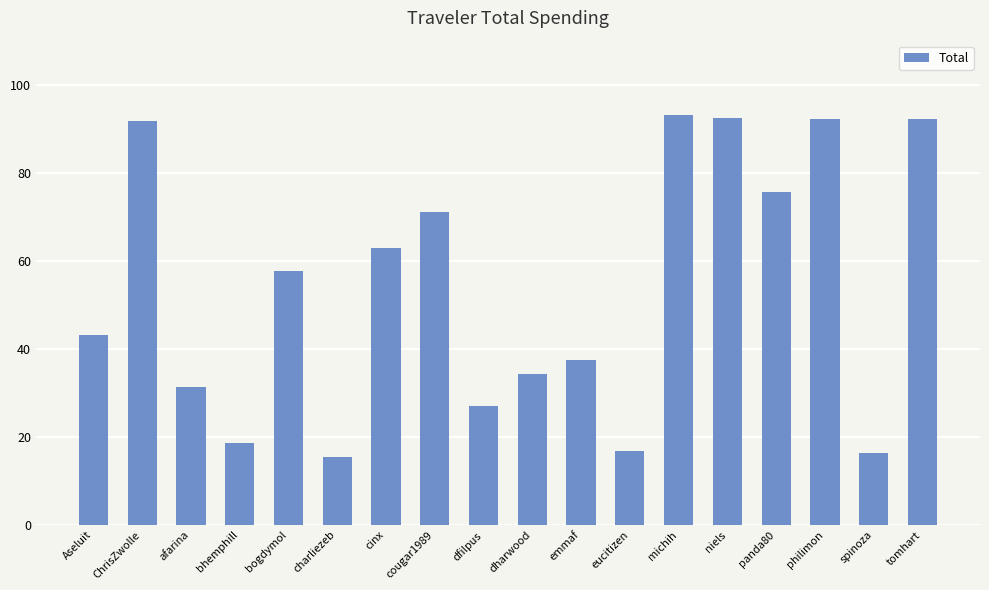

How many bars are there in total?

18